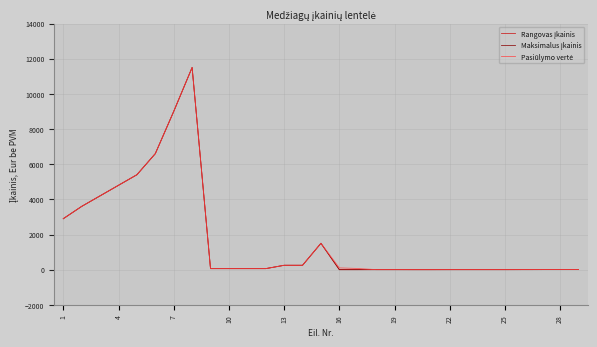

Is this an area chart (filled region under the line)?

No